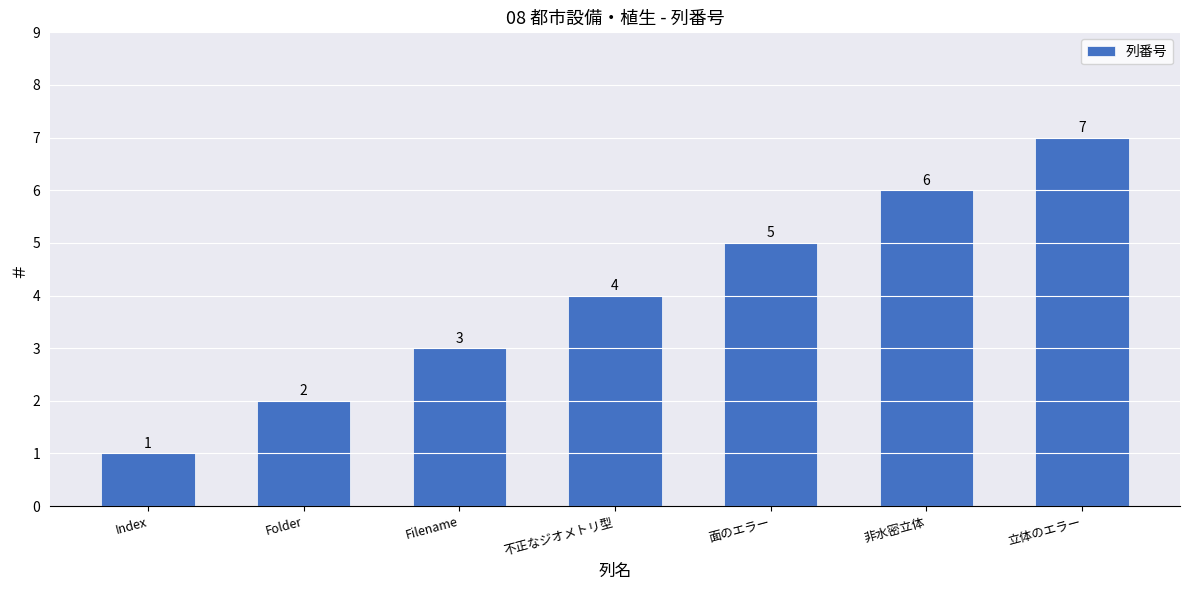

Which category has the lowest value across all series?

Index